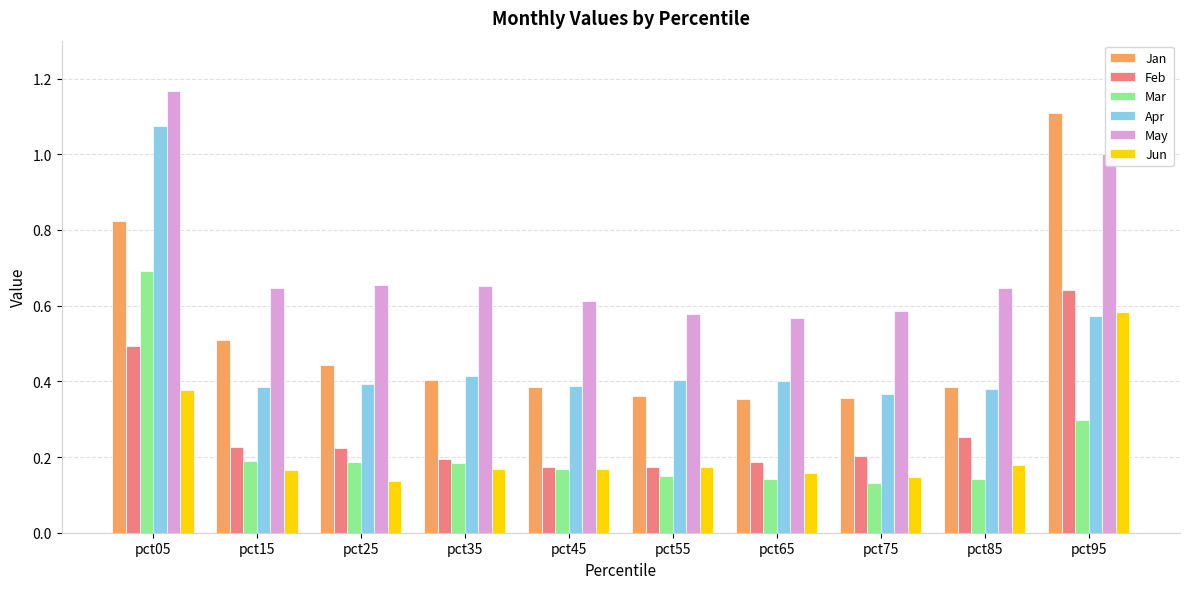

What is the average value of the Jan series?

0.5